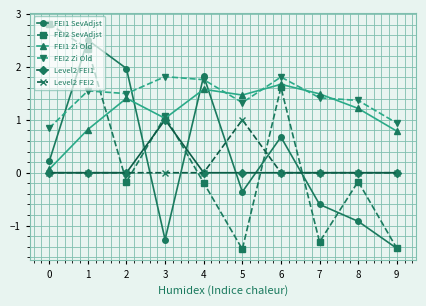

At which category does FEI1 SevAdjst reach its first local peak?

1